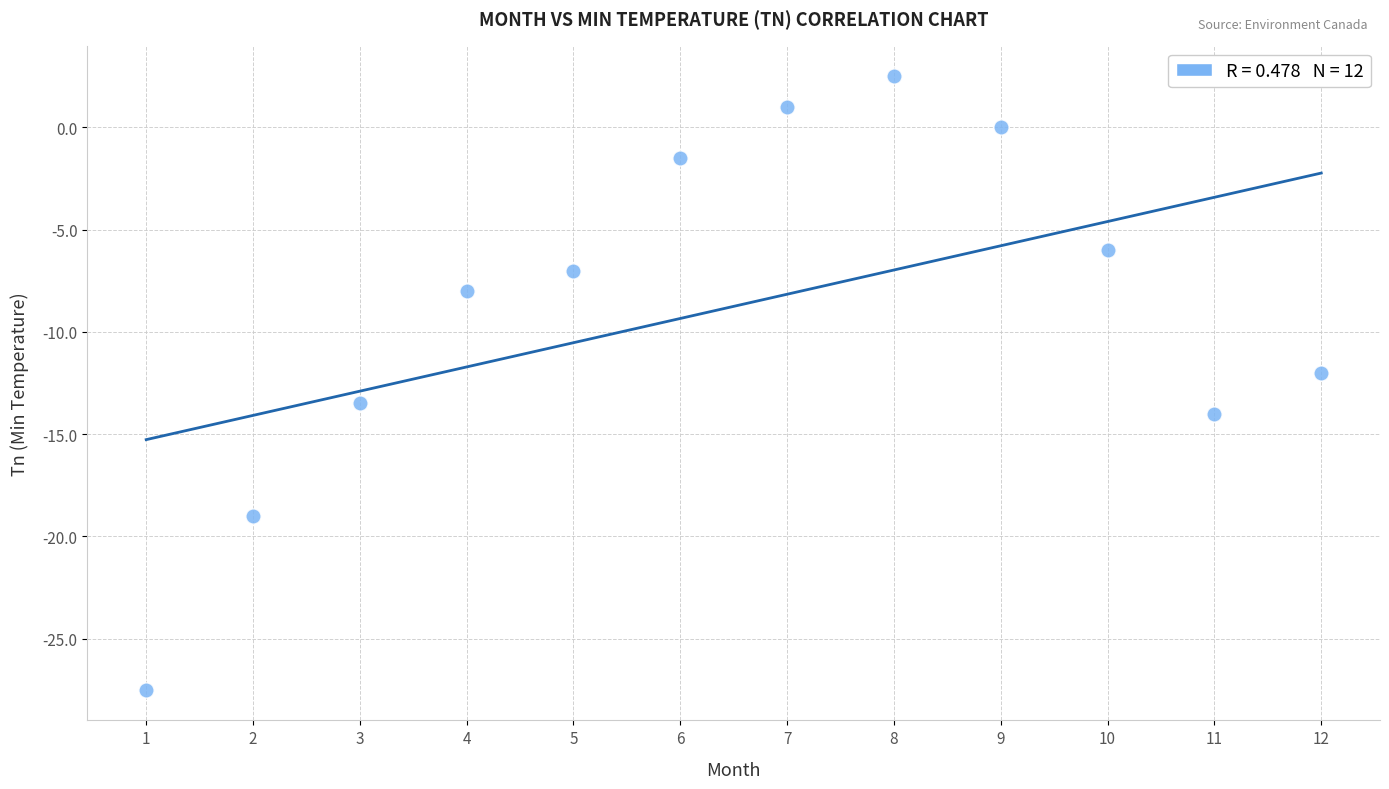

What is the average X value?

6.5